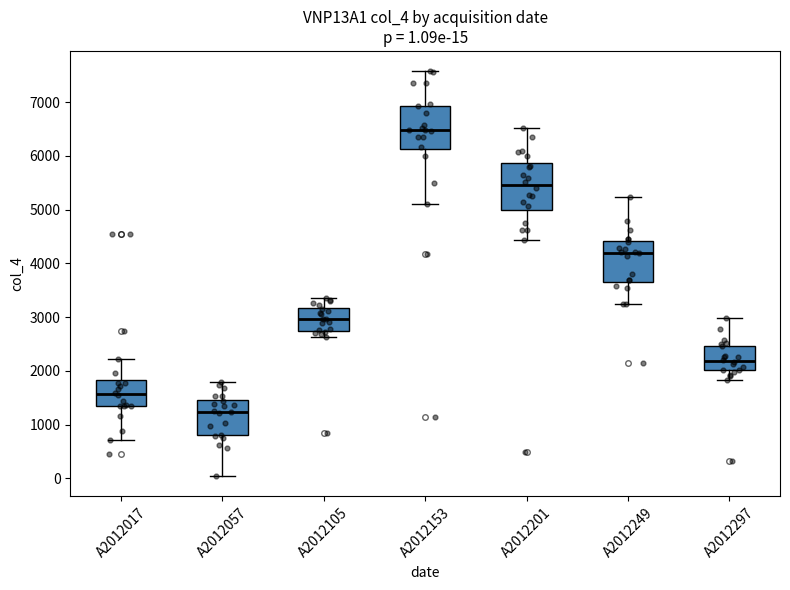

Which box's median line is the highest?

A2012153